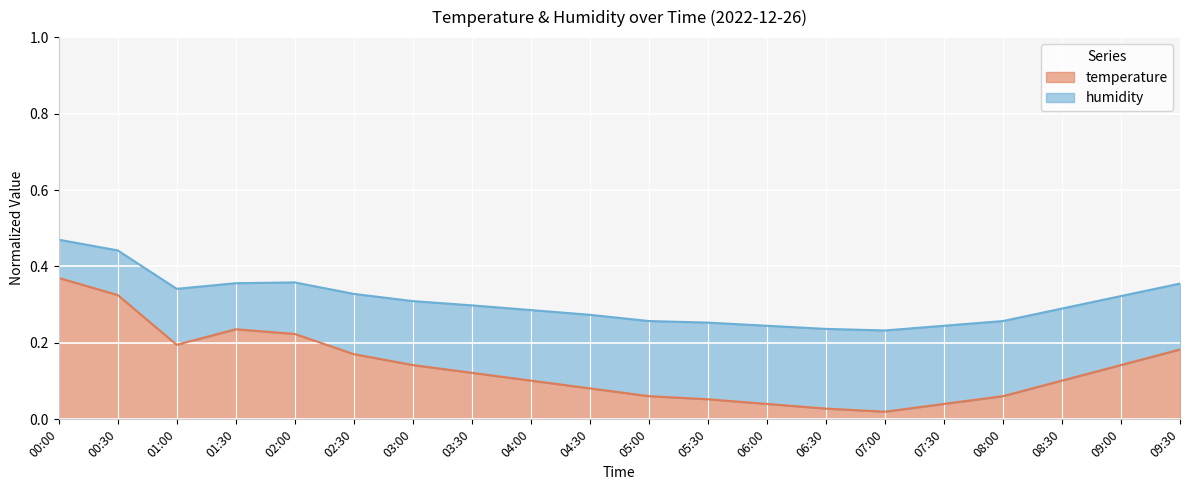

Rank the categories by value from highest to lowest.

00:00, 00:30, 01:30, 02:00, 01:00, 09:30, 02:30, 03:00, 09:00, 03:30, 04:00, 08:30, 04:30, 05:00, 08:00, 05:30, 06:00, 07:30, 06:30, 07:00